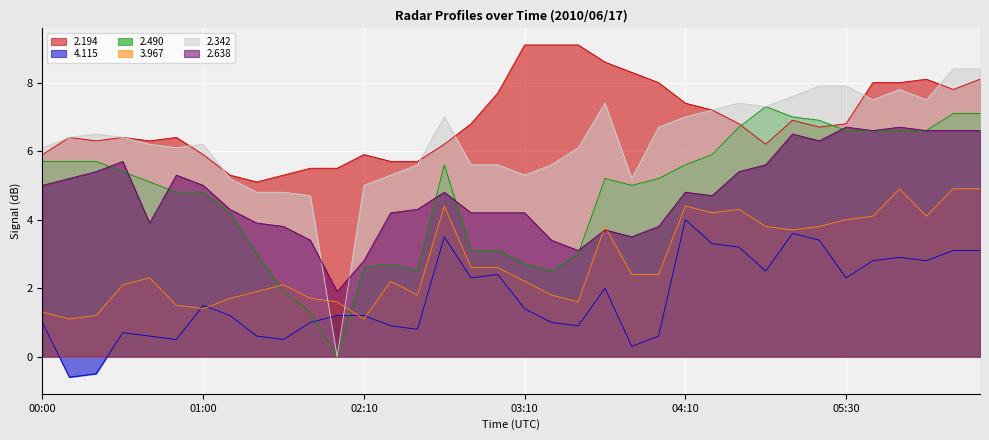

Where does the 2.194 series first go above 6?

00:10